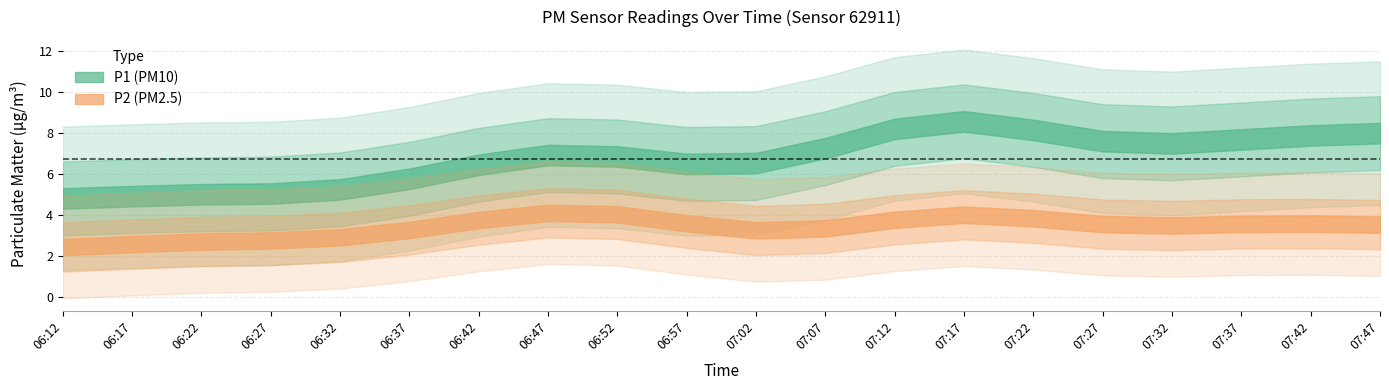

Rank the series by their average value, from highest to lowest.

P1, P2